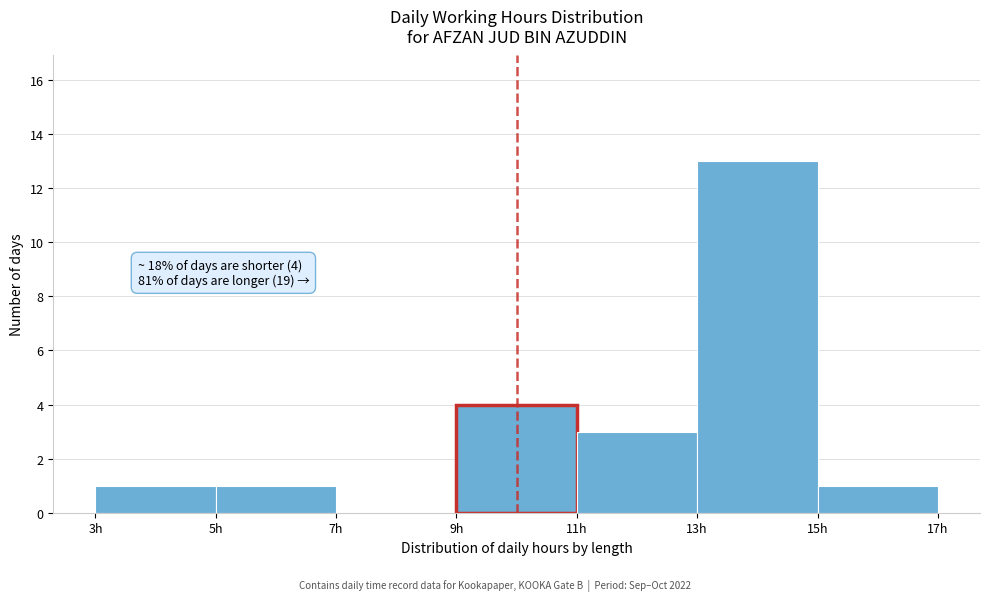

Which range on the x-axis has the tallest bar?

13 to 15